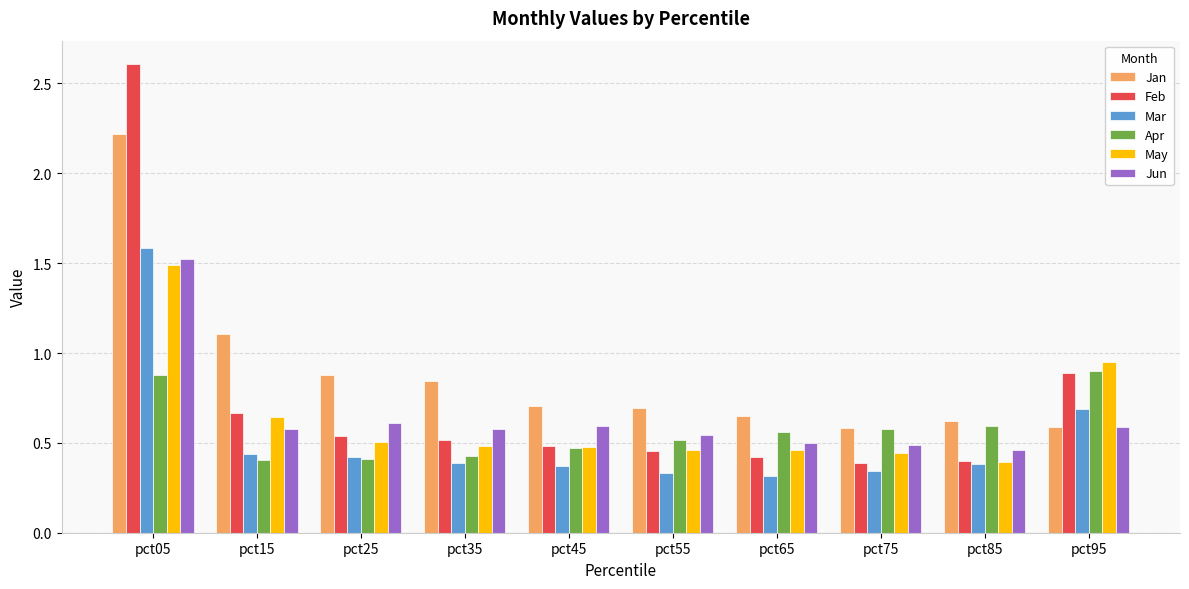

Which series changed the most between pct15 and pct75?

Jan